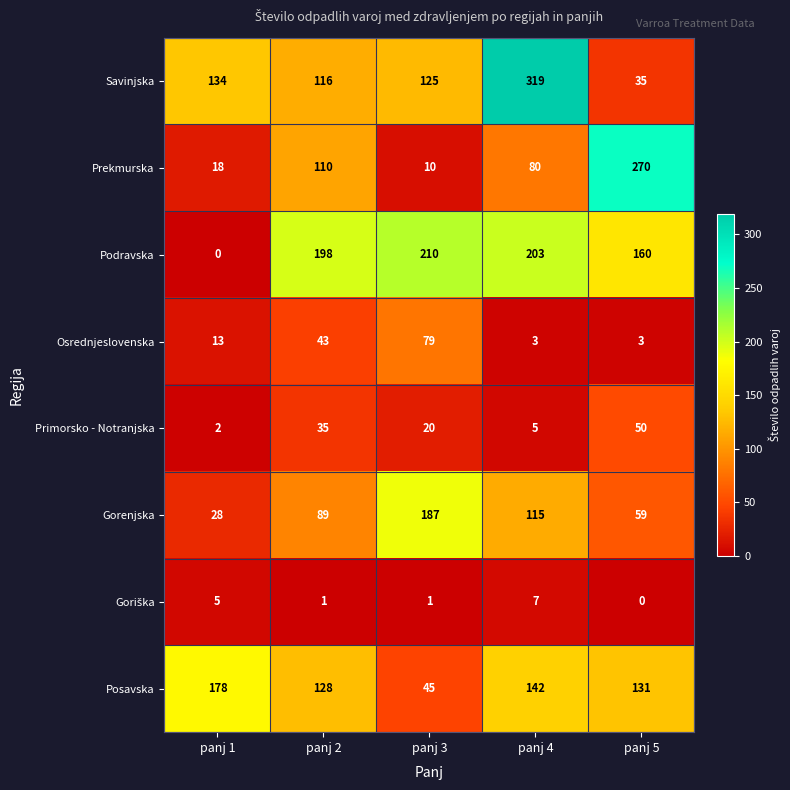

Is it true that Savinjska equals 102 at panj 4?

False